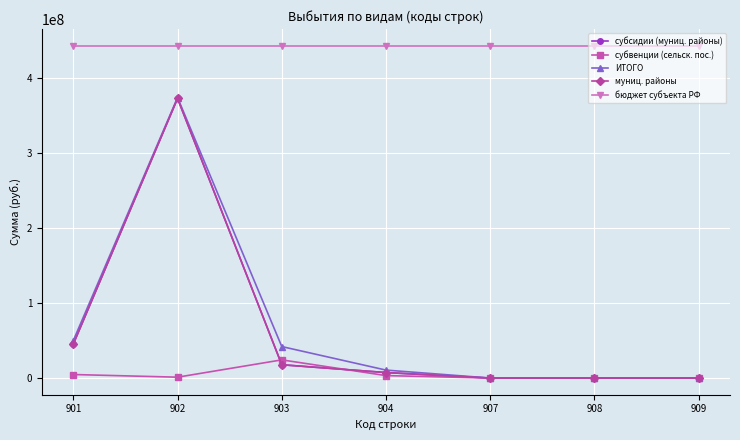

The value of бюджет субъекта РФ at 909 is 443451930.8. True or false?

True